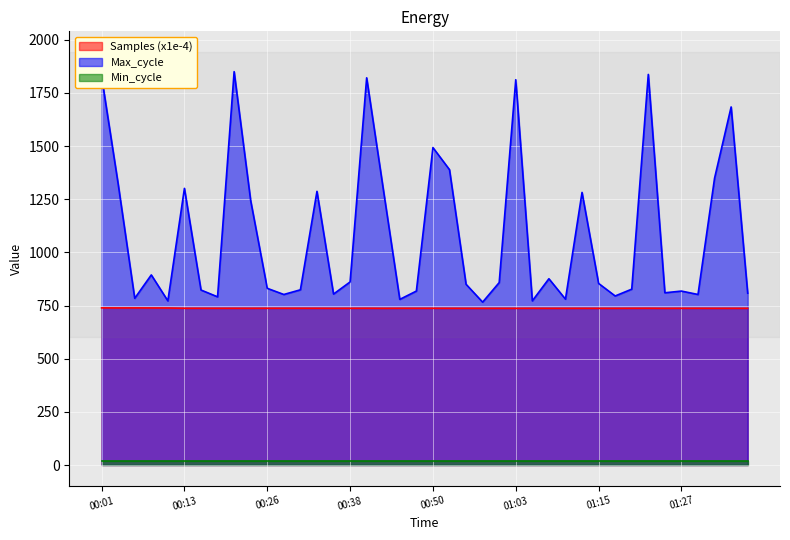

Where does the Max_cycle series first go above 854?

00:01